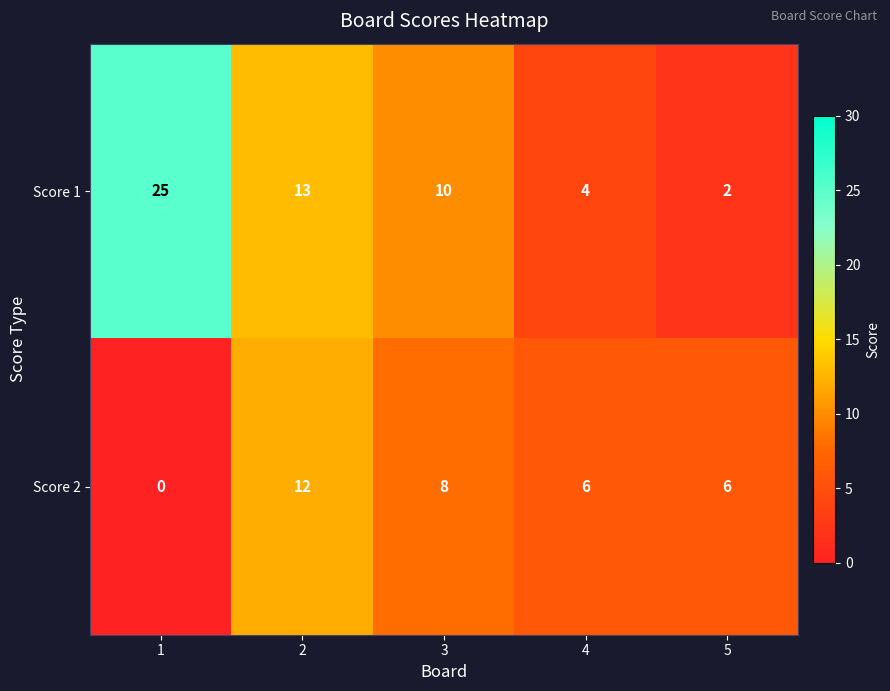

Reading right to left, what are all the values shown in this chart?

Score 1: 5=2	4=4	3=10	2=13	1=25
Score 2: 5=6	4=6	3=8	2=12	1=0